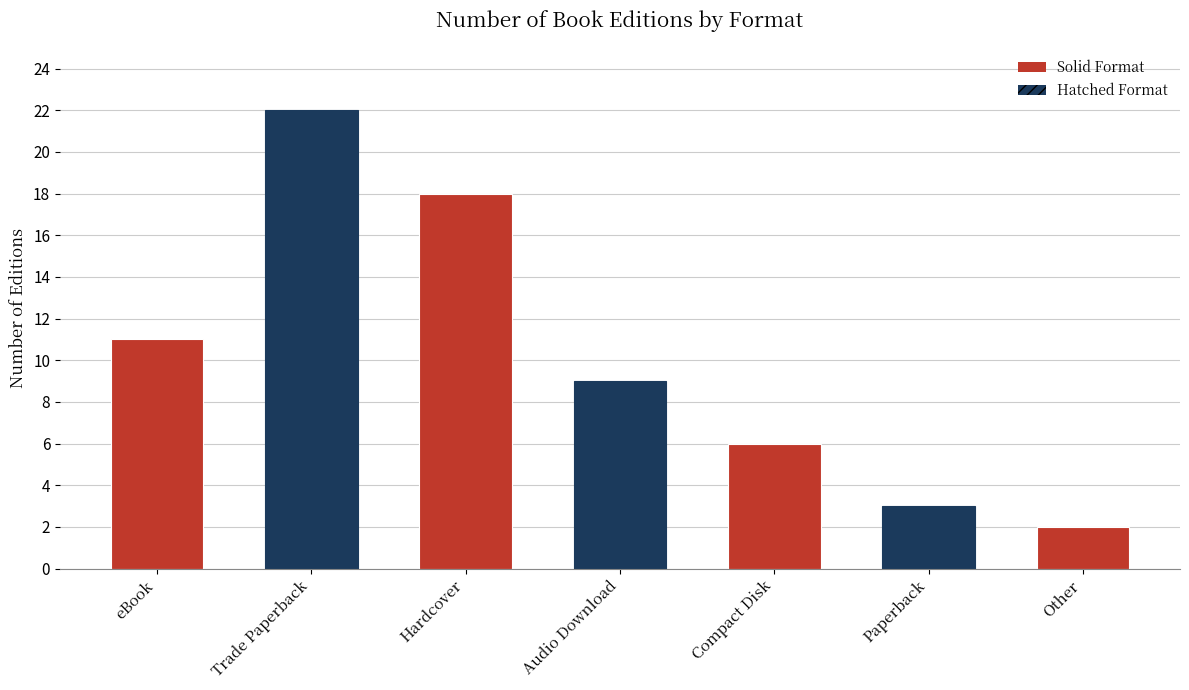

What is the label of the 2nd bar from the left?

Trade Paperback